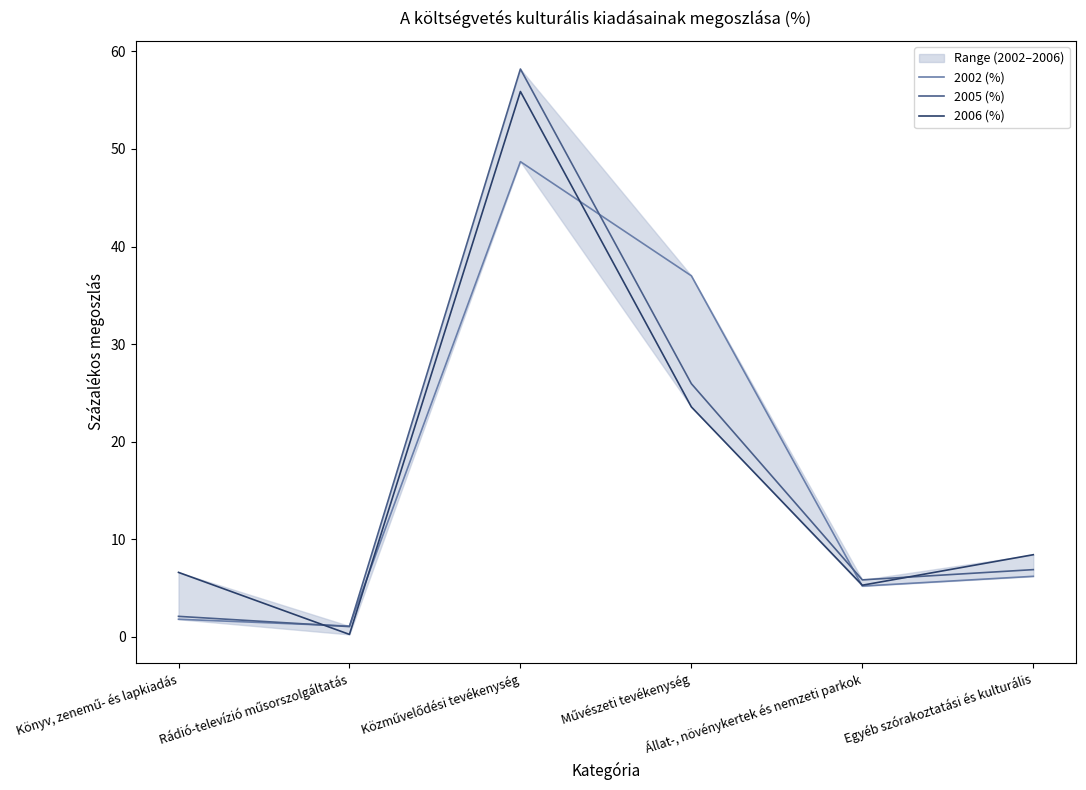

At which category is the sum across all series the highest?

Közművelődési tevékenység